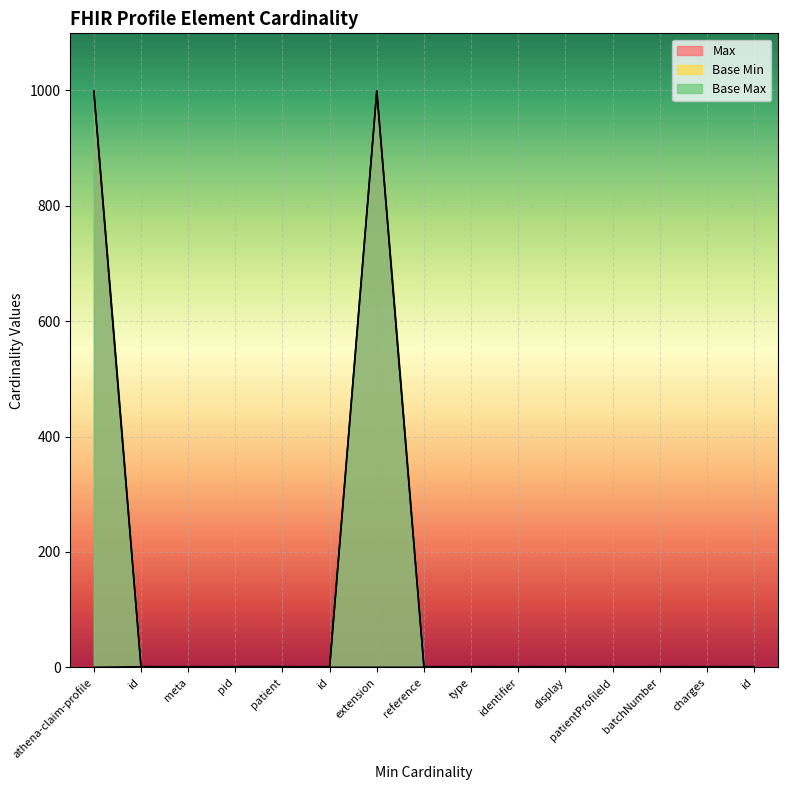

Which category has the lowest value across all series?

athena-claim-profile